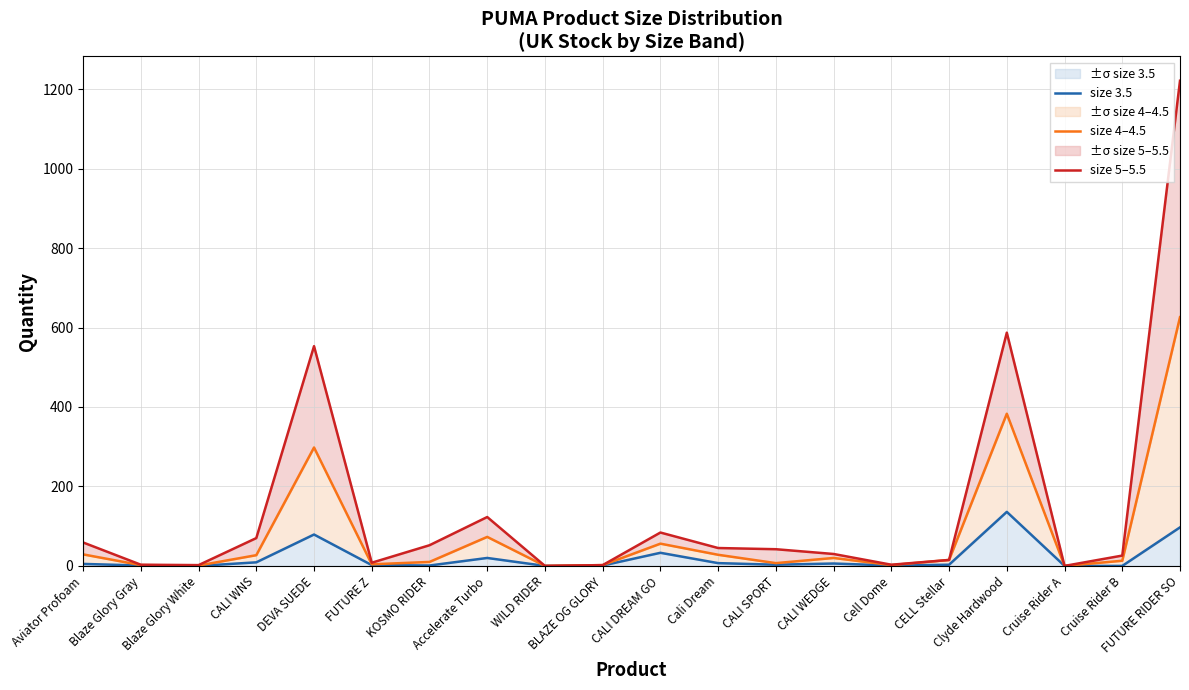

What is the average value of the size 3.5 series?

20